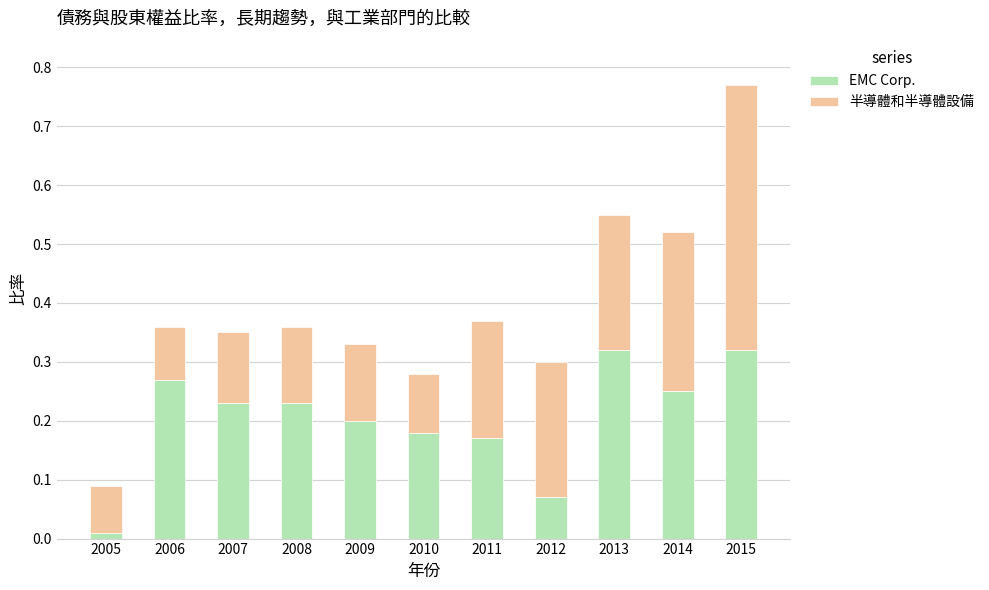

What is the total value across all series at 2007?

0.4